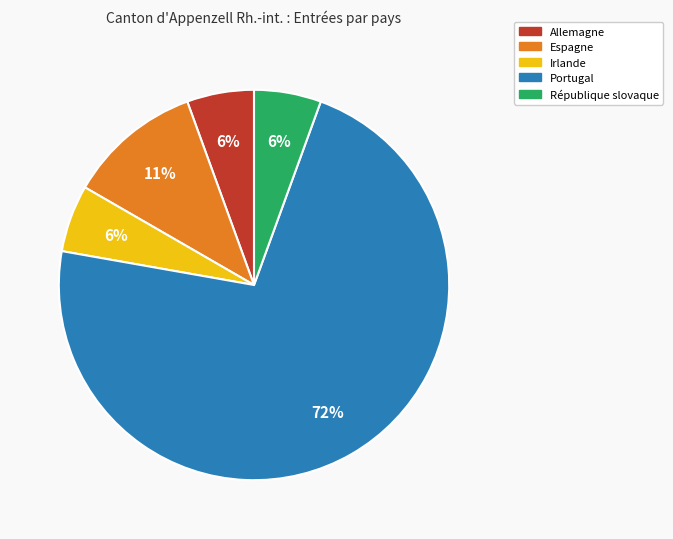

True or false: Portugal accounts for 78% of the total.

False